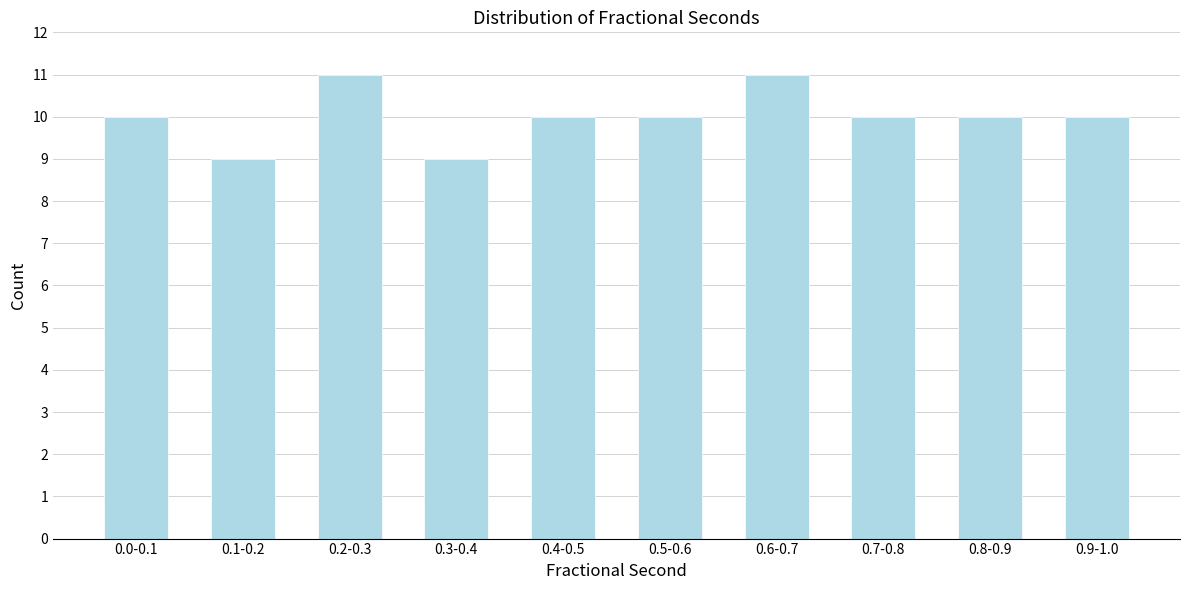

Reading left to right, list all the values displayed in this chart.

0.0-0.1=10	0.1-0.2=9	0.2-0.3=11	0.3-0.4=9	0.4-0.5=10	0.5-0.6=10	0.6-0.7=11	0.7-0.8=10	0.8-0.9=10	0.9-1.0=10